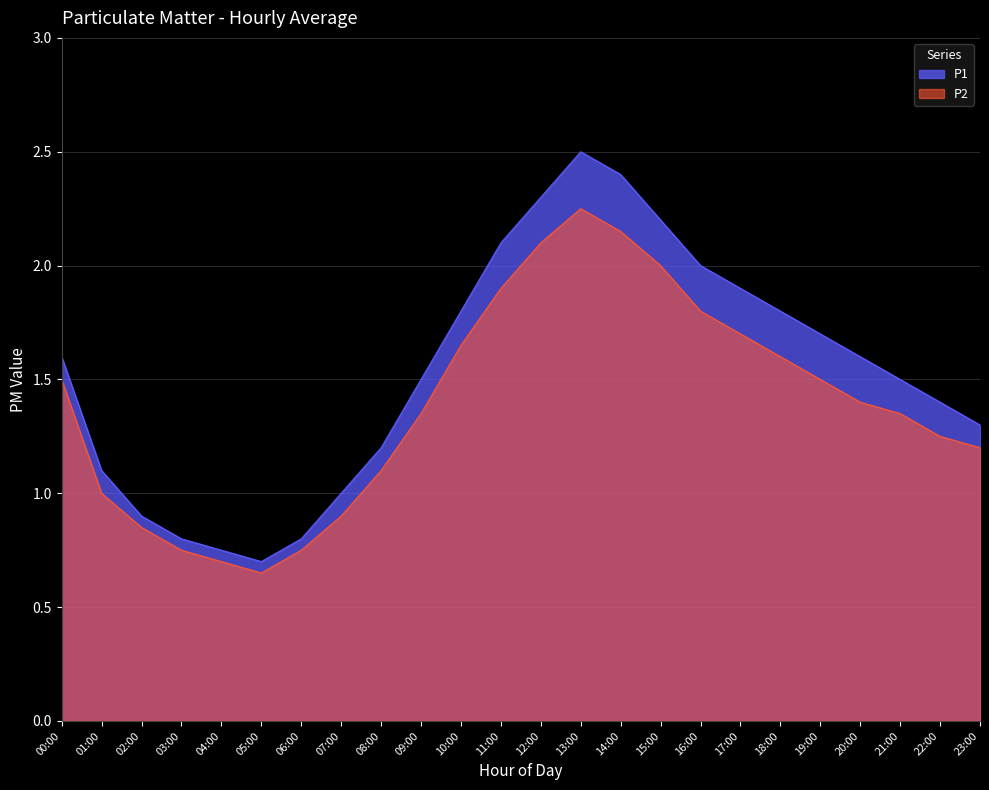

What is the sum of all P1 values?

36.9